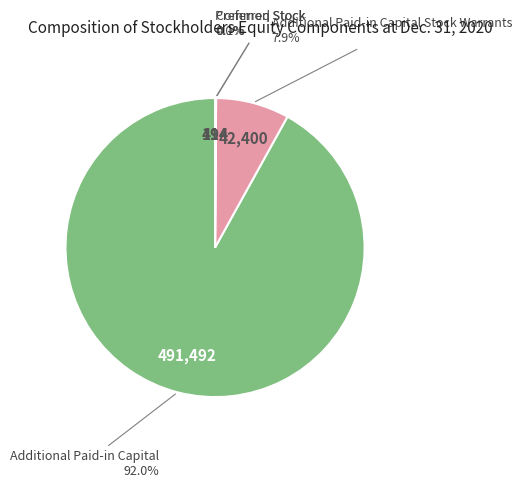

Is there any slice that represents more than half of the pie?

Yes